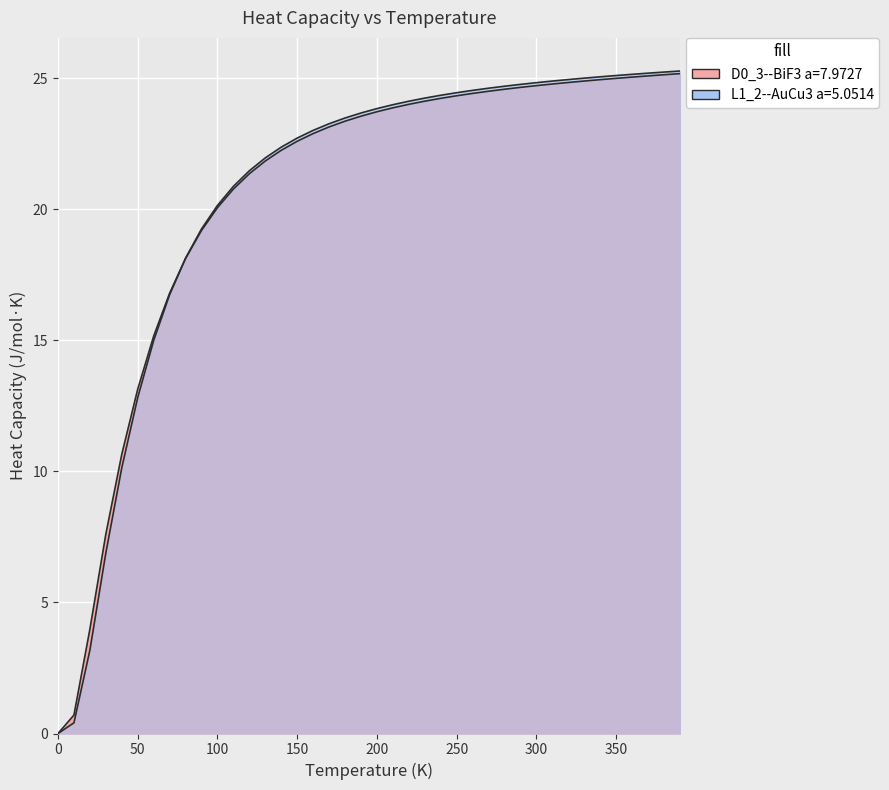

What is the label of the 8th point from the left?

70.0